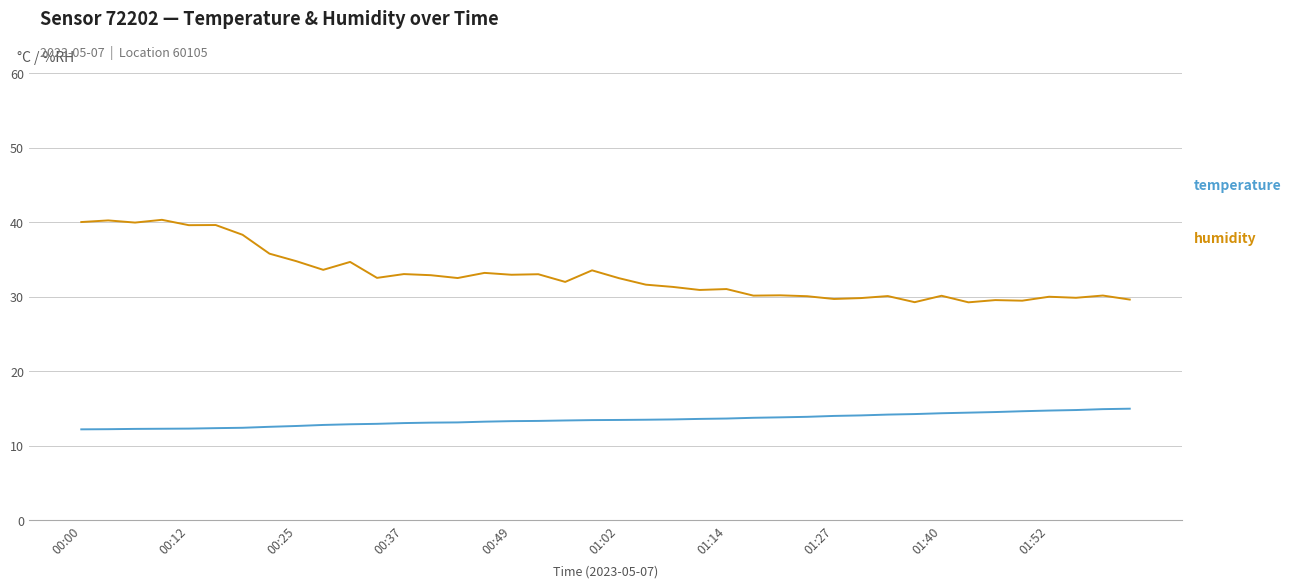

What is the minimum value shown in the chart?

12.2